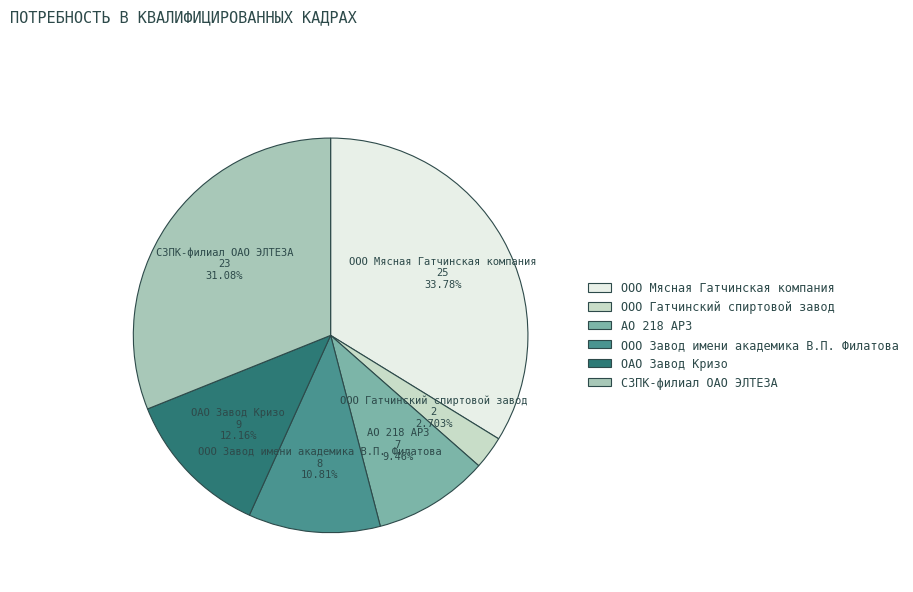

To the nearest percent, what percentage of the pie is ОАО Завод Кризо?

12%